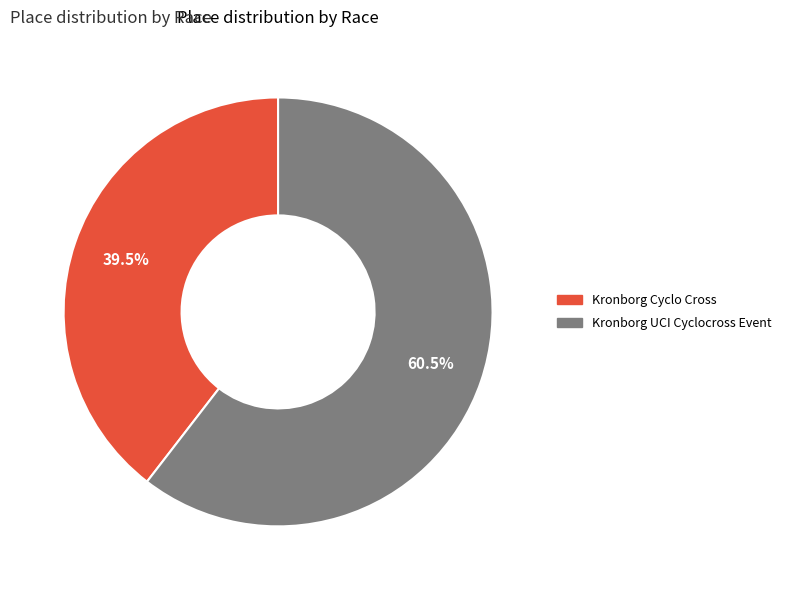

What is the ratio of the value at Kronborg Cyclo Cross to the value at Kronborg UCI Cyclocross Event?

0.7